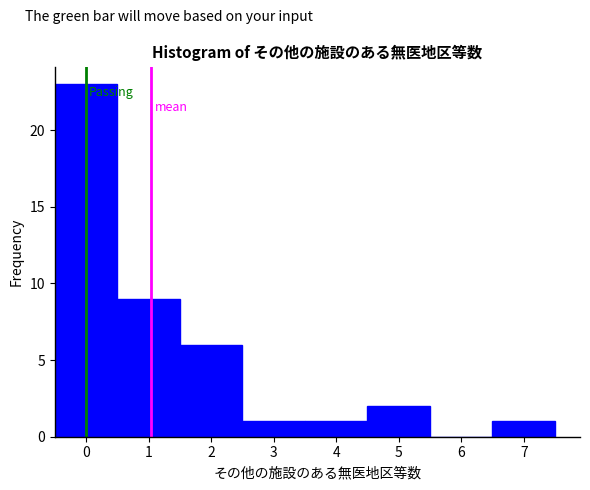

Reading left to right, list every bar in this chart as the range it spans on the x-axis followed by its height. The values are not printed on the chart, so give them approximately, as read against the axis.

-0.5 to 0.5: 23
0.5 to 1.5: 9
1.5 to 2.5: 6
2.5 to 3.5: 1
3.5 to 4.5: 1
4.5 to 5.5: 2
5.5 to 6.5: 0
6.5 to 7.5: 1